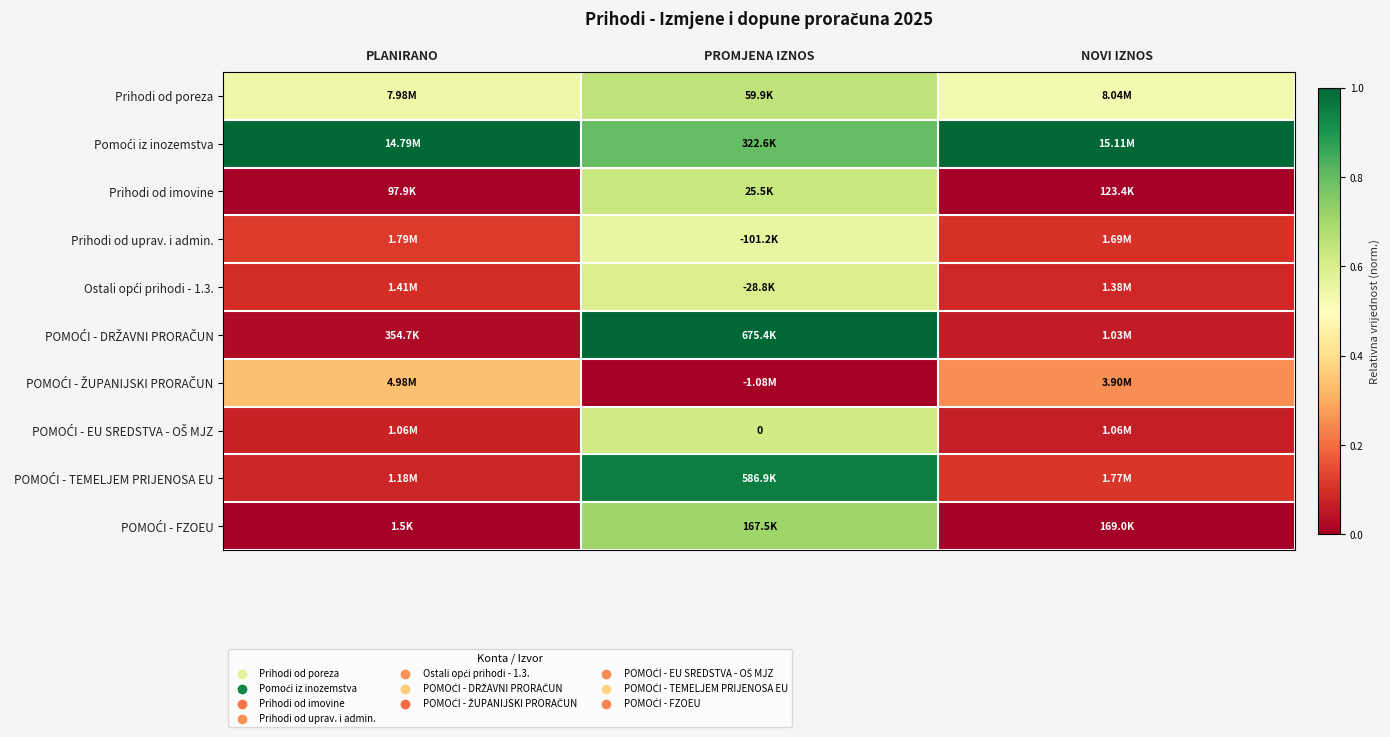

The Prihodi od imovine series shows 0.6 at PROMJENA IZNOS. True or false?

True